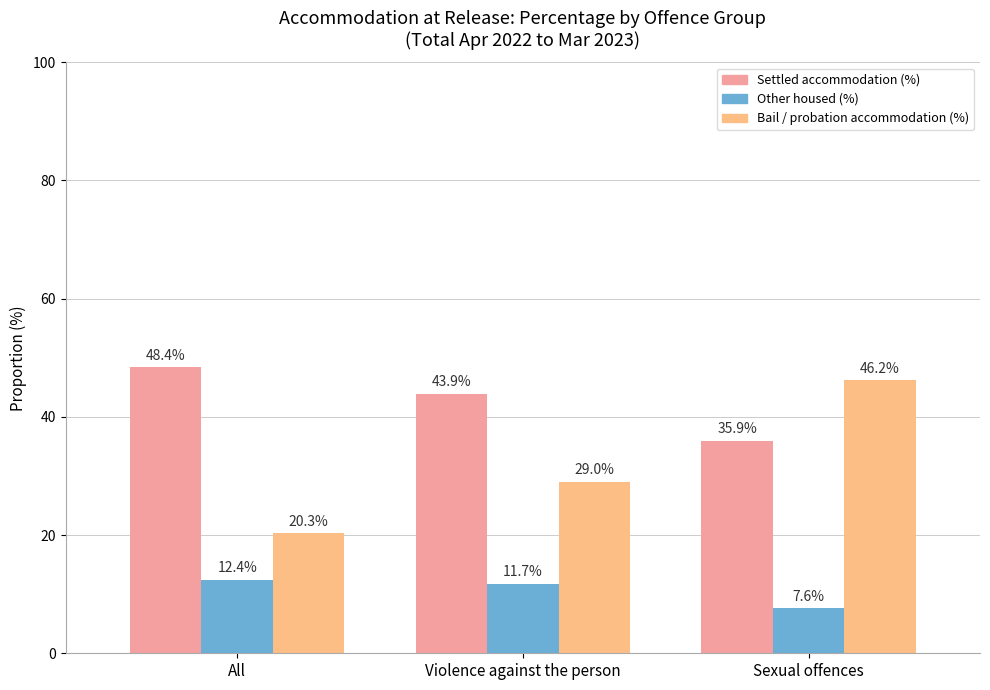

How many groups of bars are there?

3